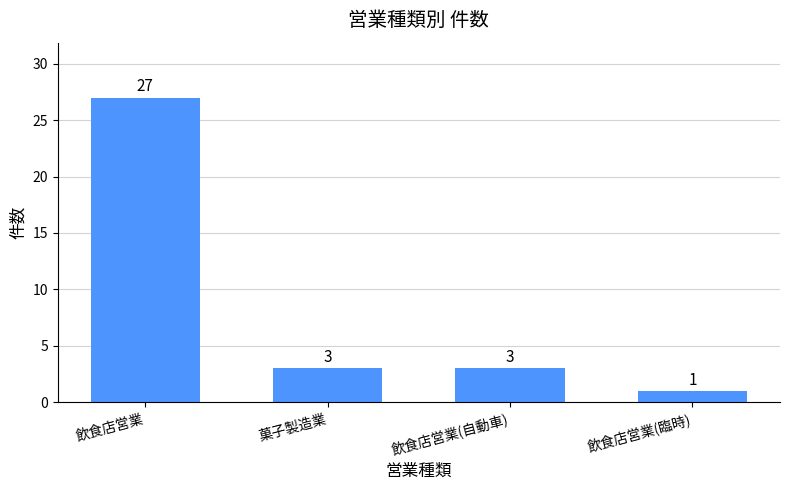

What is the difference between the maximum and minimum values?

26